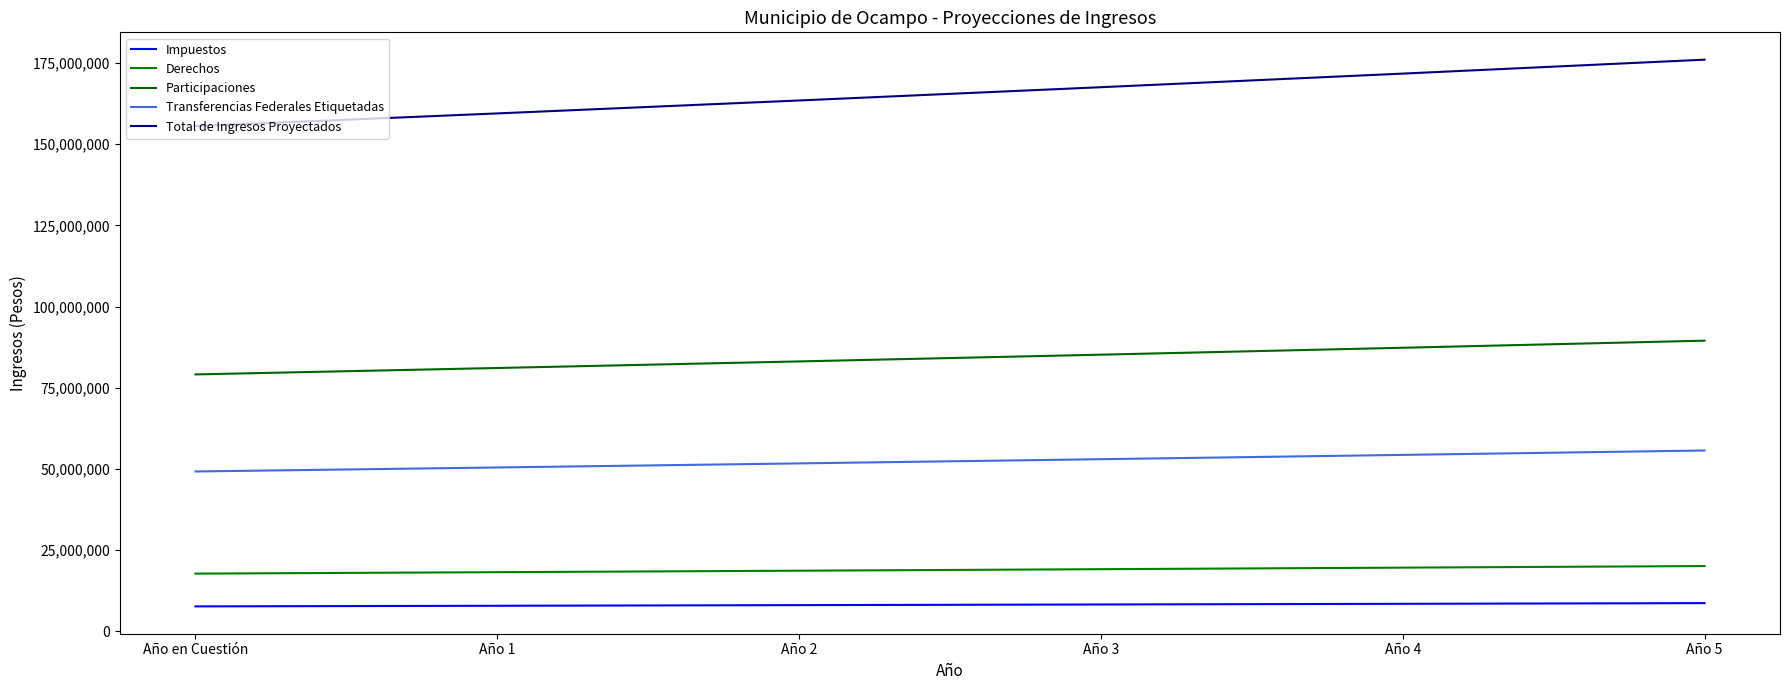

What is the difference between the maximum and minimum values in the Transferencias Federales Etiquetadas series?

6465284.1